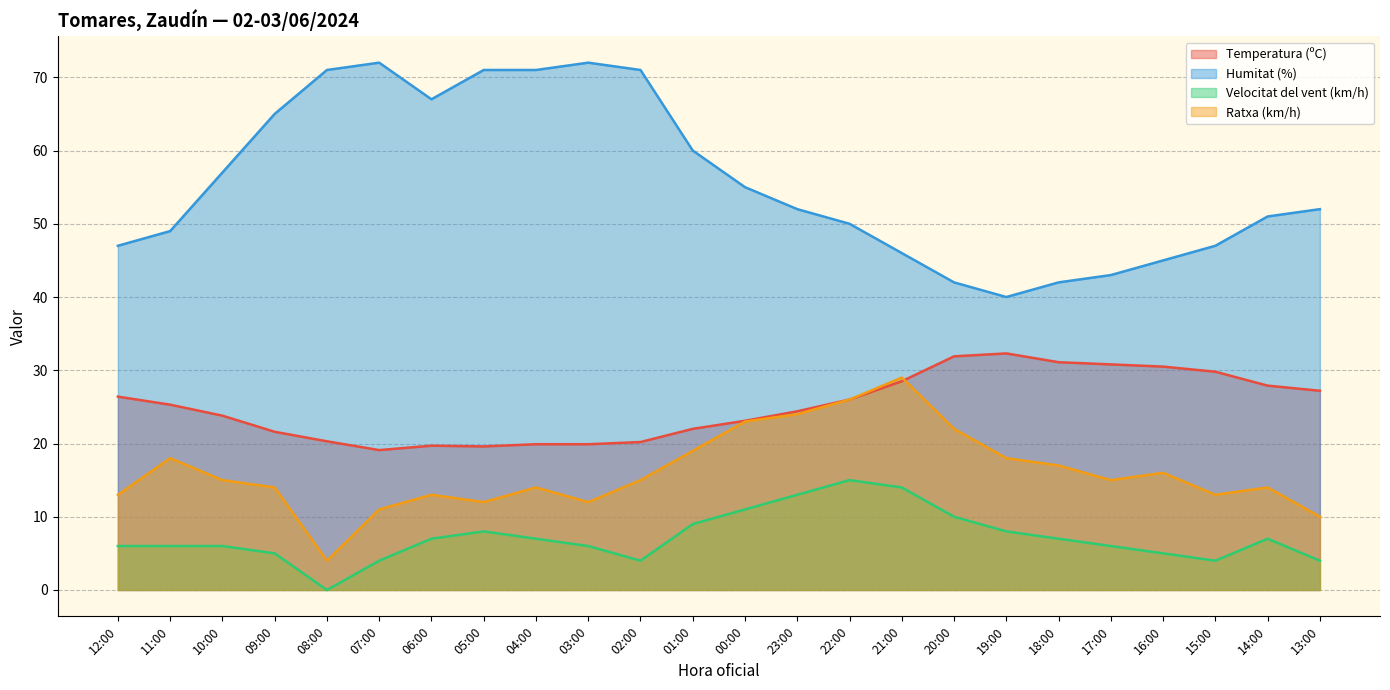

Where is the first local minimum for Velocitat del vent (km/h)?

08:00